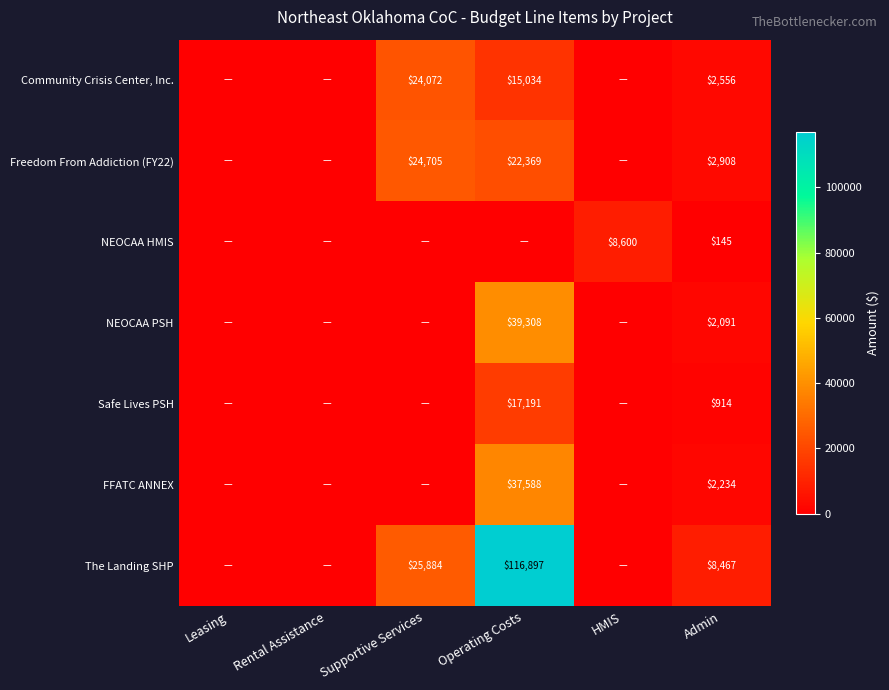

Is the value of NEOCAA HMIS at Admin greater than the value of The Landing SHP at Admin?

No